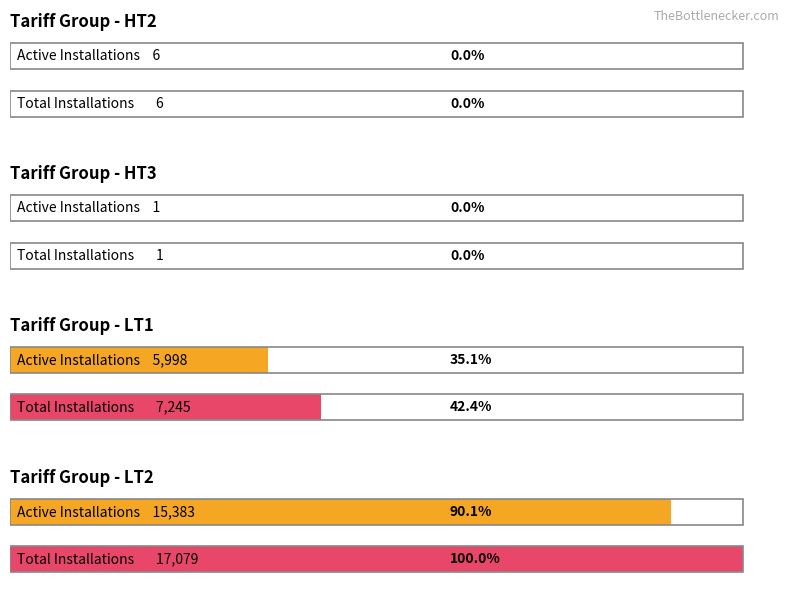

What is the difference between the Total Installations values at HT2 Total OB Revenue and LT2 Total?

17073